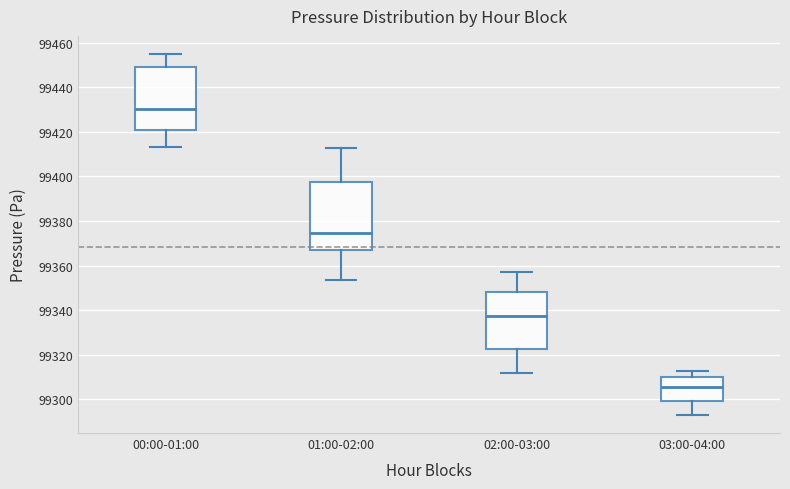

Reading left to right, transcribe this box plot: for each box, give where its median line is, the range the box spans, and where its two whiskers end, as read against the y-axis. The values are not printed on the chart, so give them approximately, as read against the axis.

00:00-01:00: median 99430, box 99420 to 99450, whiskers 99414 to 99456
01:00-02:00: median 99374, box 99368 to 99398, whiskers 99354 to 99412
02:00-03:00: median 99338, box 99322 to 99348, whiskers 99312 to 99358
03:00-04:00: median 99306, box 99300 to 99310, whiskers 99292 to 99312